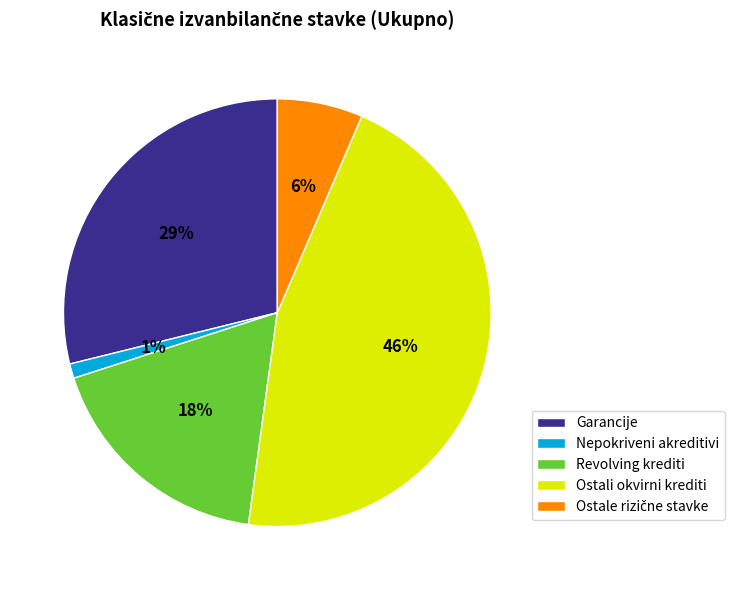

The Nepokriveni akreditivi slice represents 13% of the pie. True or false?

False